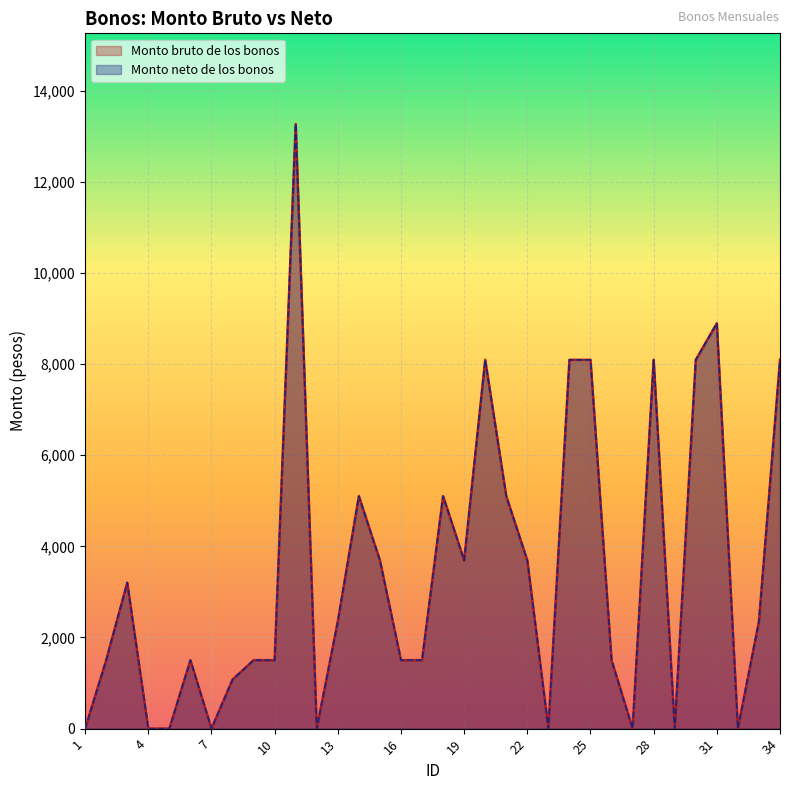

How many values in the Monto bruto de los bonos series exceed 2351?

17